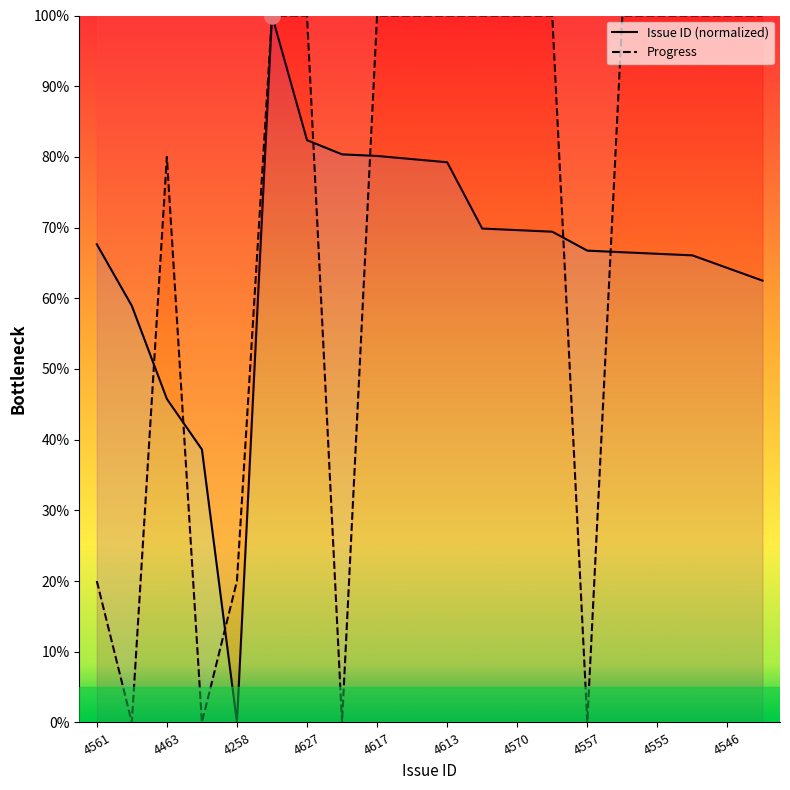

Which series reaches the minimum Y coordinate?

Issue ID